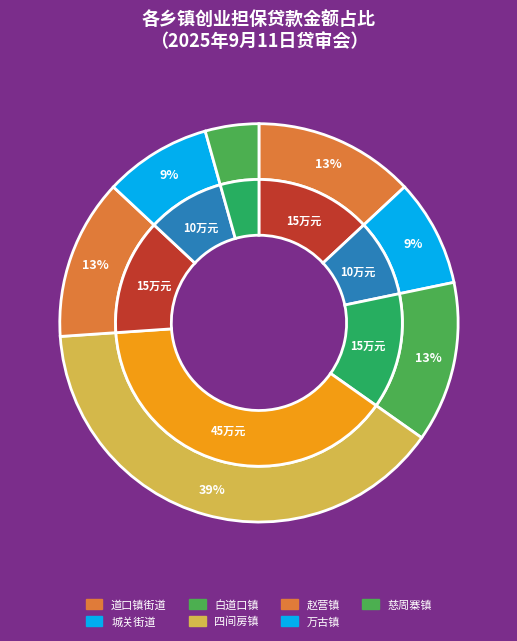

To the nearest percent, what portion does 白道口镇 represent?

13%